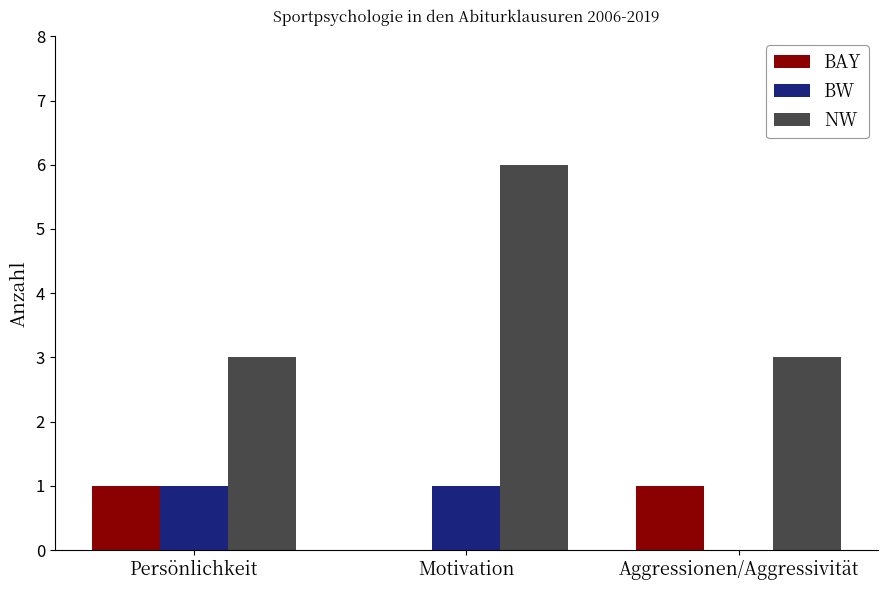

Between Persönlichkeit and Aggressionen/Aggressivität, which series saw the biggest shift?

BW